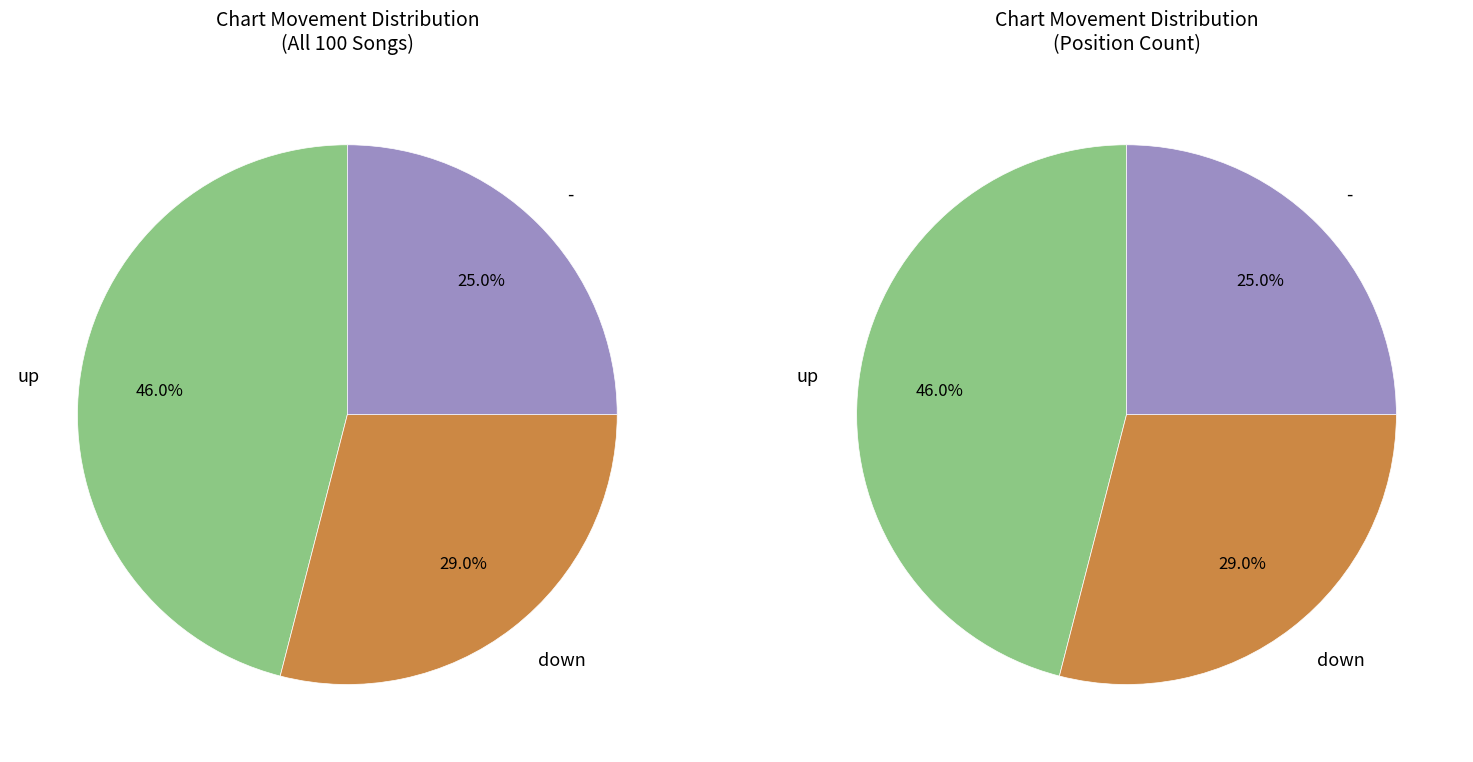

True or false: down accounts for 29% of the total.

True